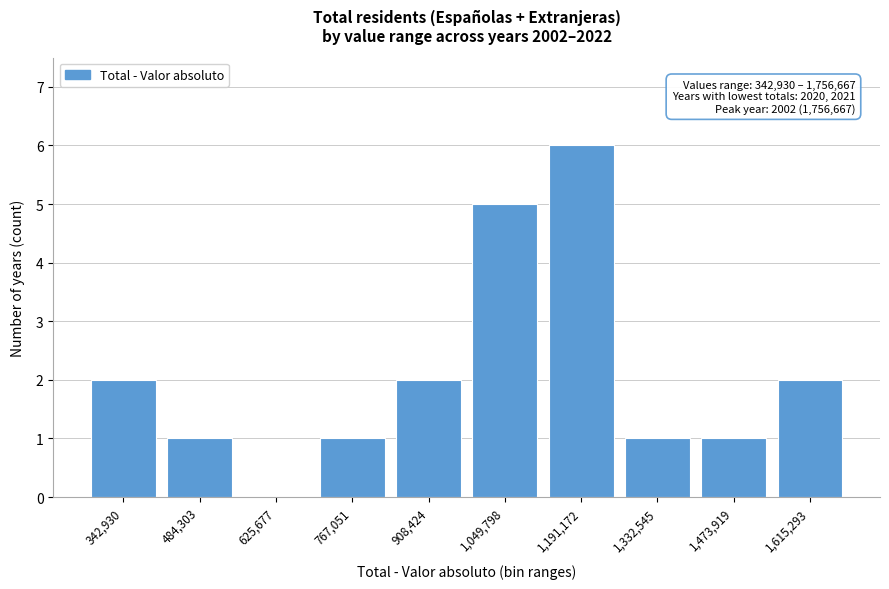

Reading left to right, transcribe all the data shown in this chart.

342,930=2	484,303=1	625,677=0	767,051=1	908,424=2	1,049,798=5	1,191,172=6	1,332,545=1	1,473,919=1	1,615,293=2